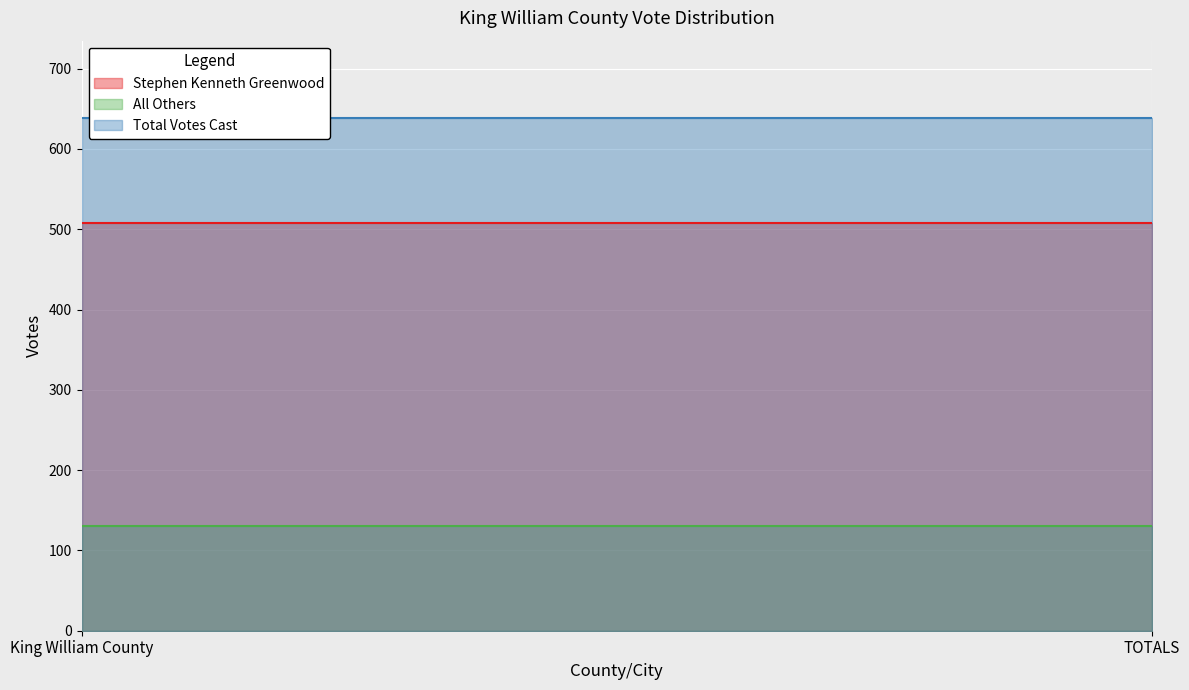

Reading left to right, list all the values displayed in this chart.

Stephen Kenneth Greenwood: 508	508
All Others: 131	131
Total Votes Cast: 639	639